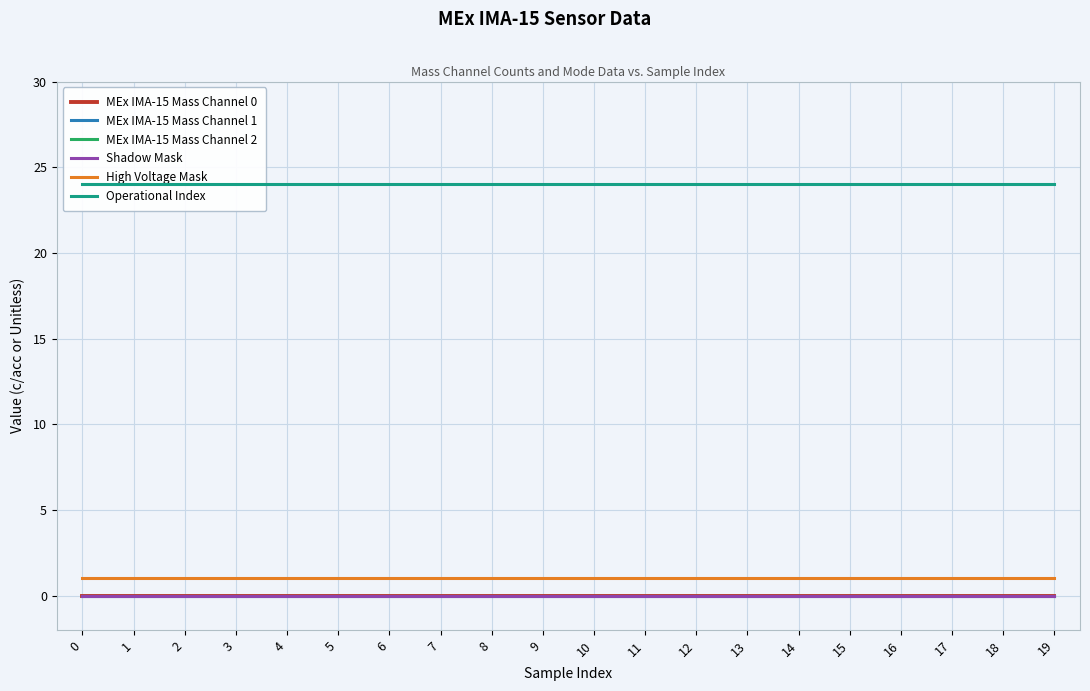

True or false: MEx IMA-15 Mass Channel 2 has more than 1 interior local peaks.

False